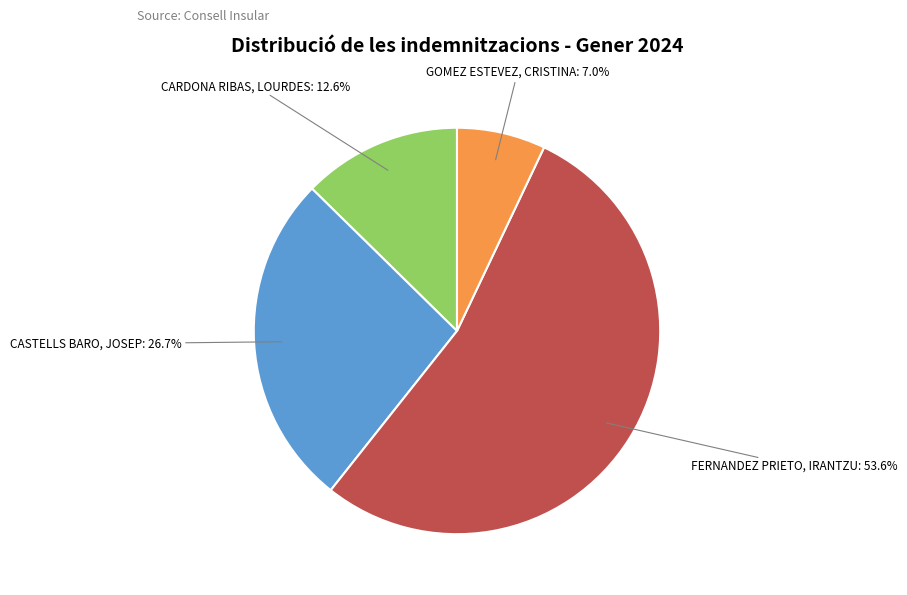

How many segments does this pie chart have?

4